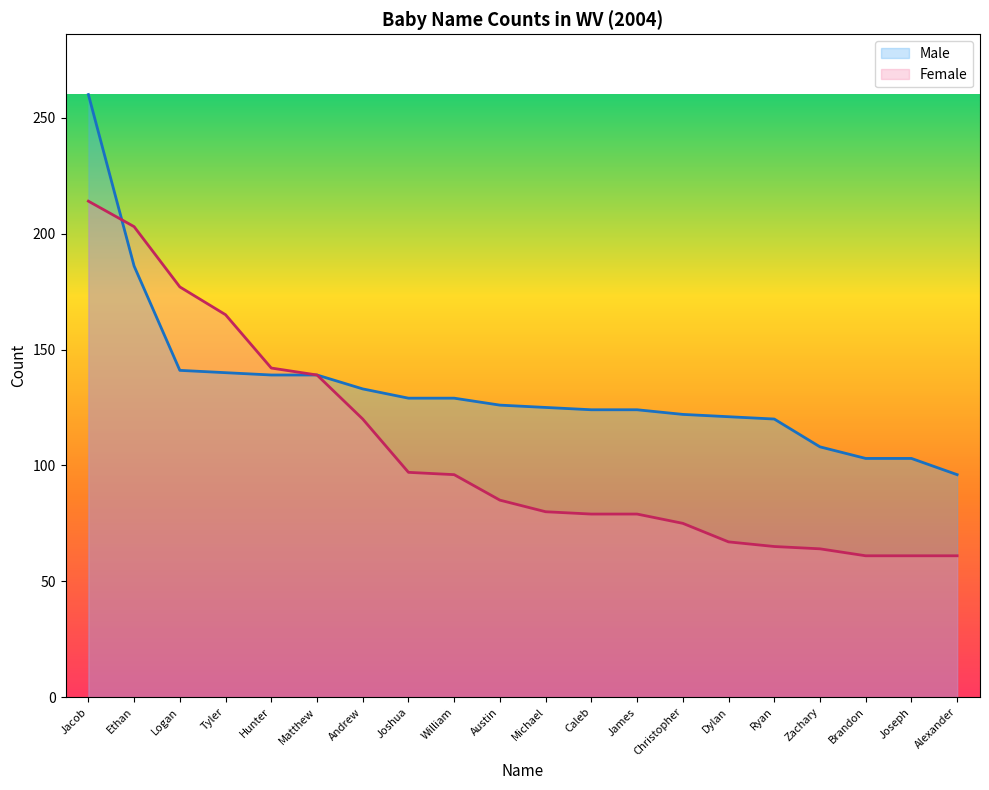

What is the label of the 14th point from the left?

Christopher